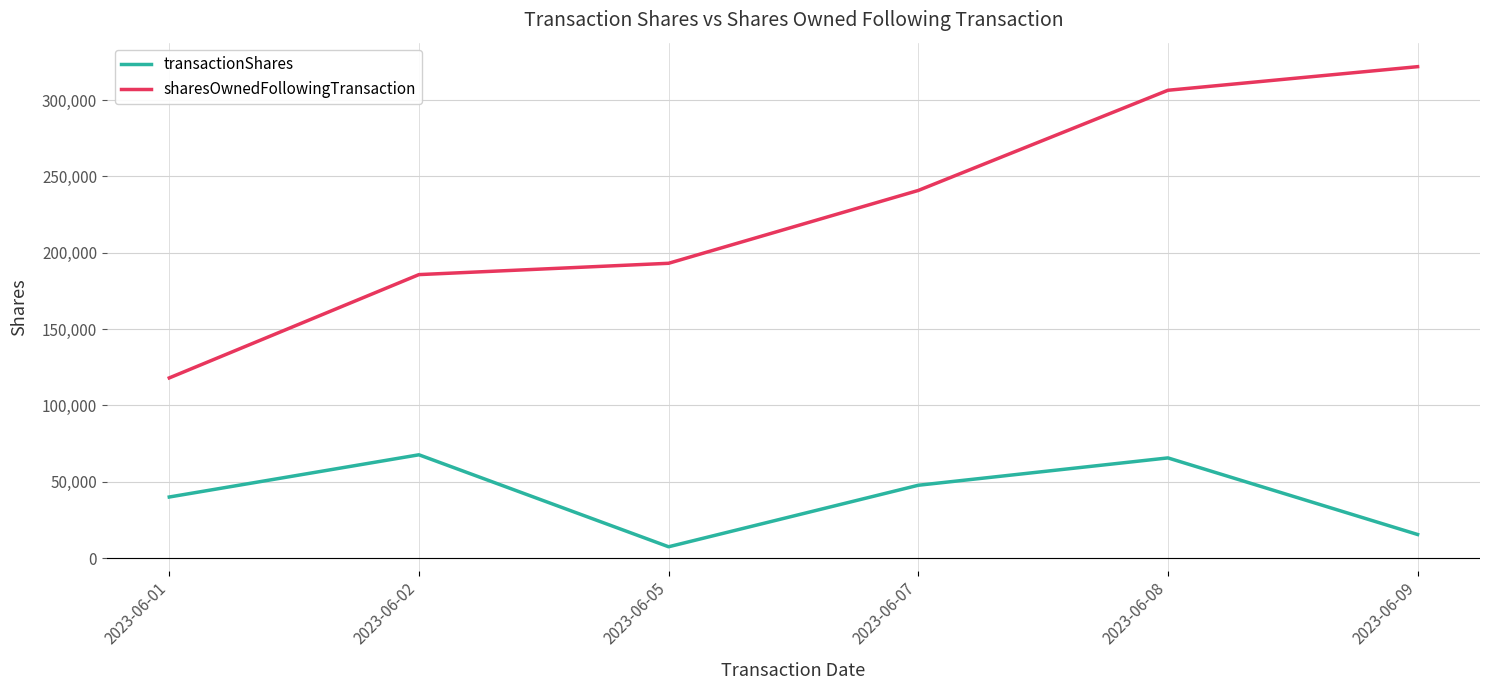

What is the average value of the sharesOwnedFollowingTransaction series?

227609